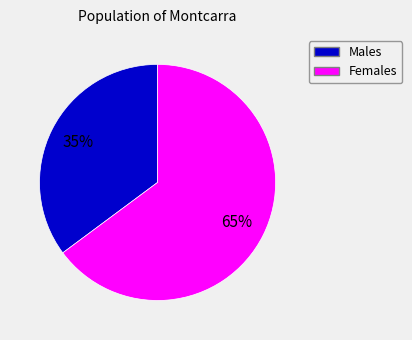

Does any single category account for the majority?

Yes